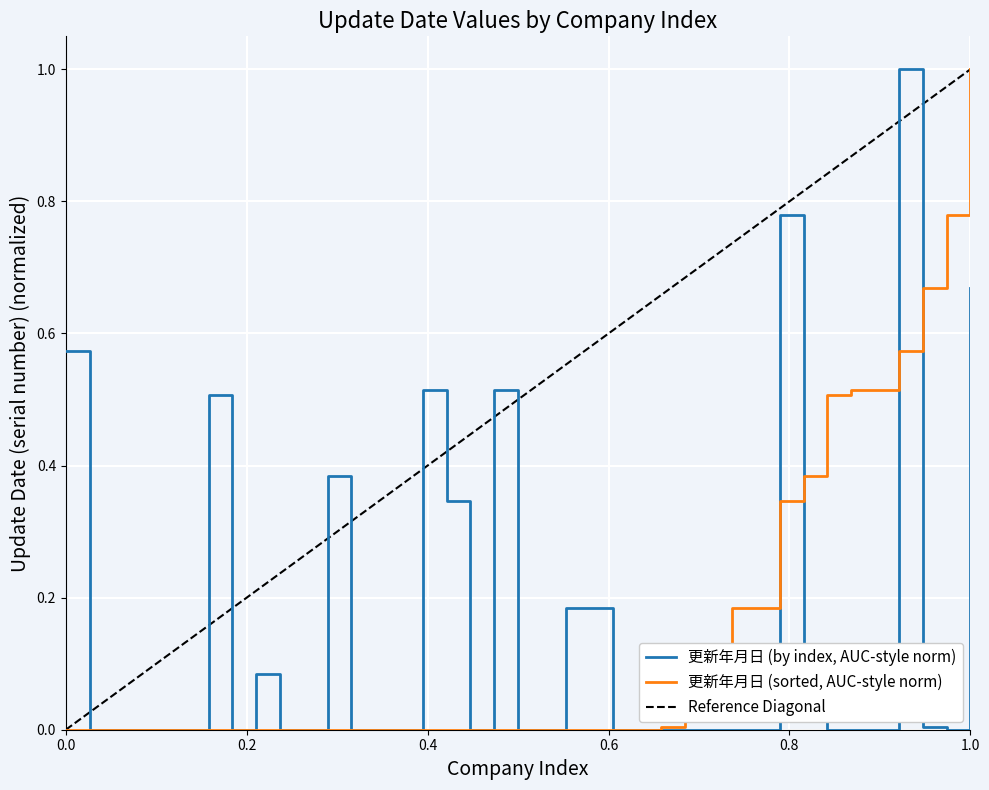

What is the highest value of the 更新年月日 (by index, AUC-style norm) series?

1.0